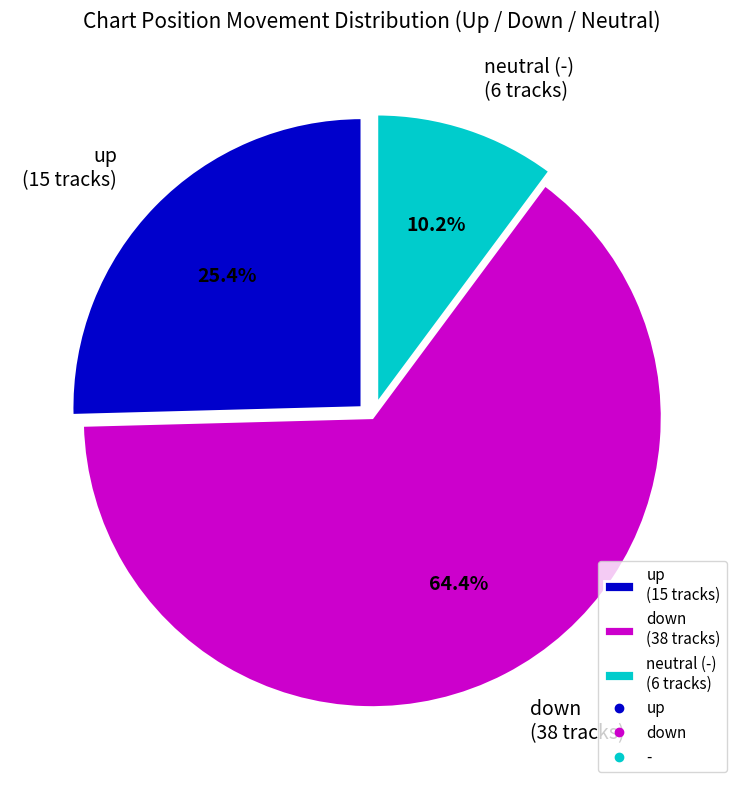

Is there any slice that represents more than half of the pie?

Yes